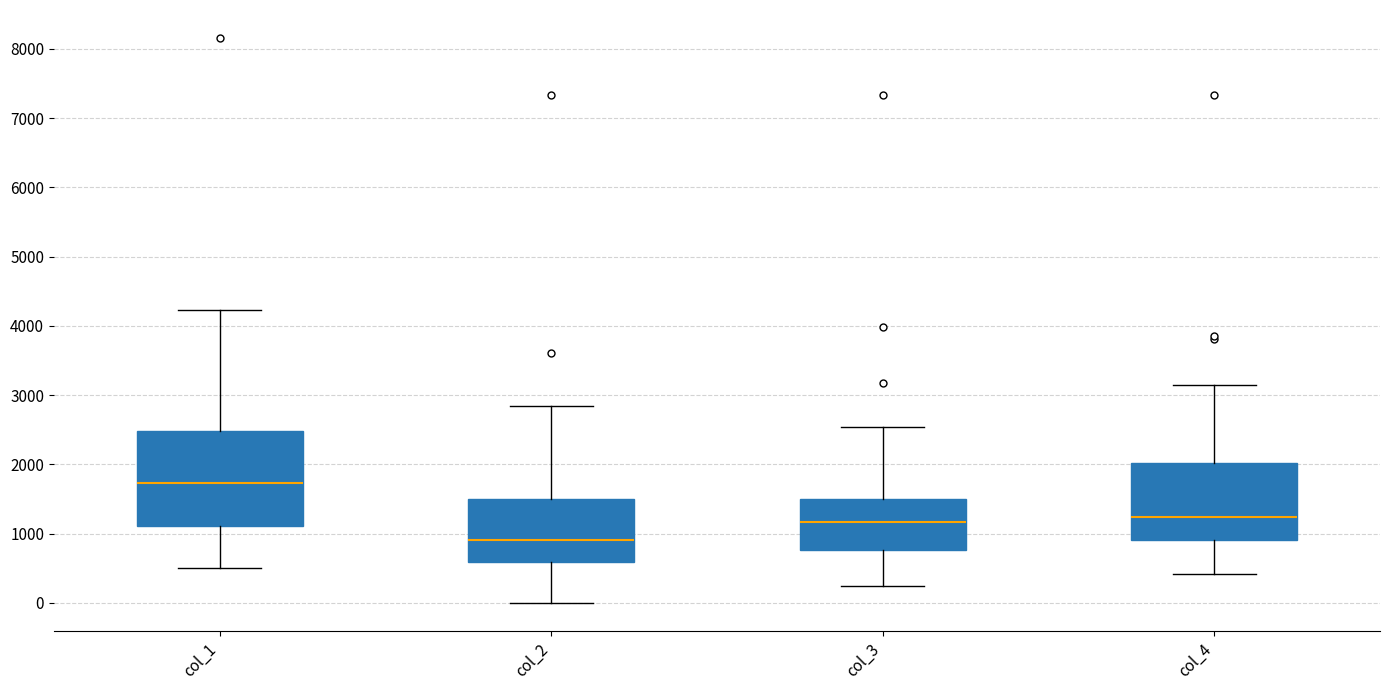

Which box's median line is the highest?

col_1